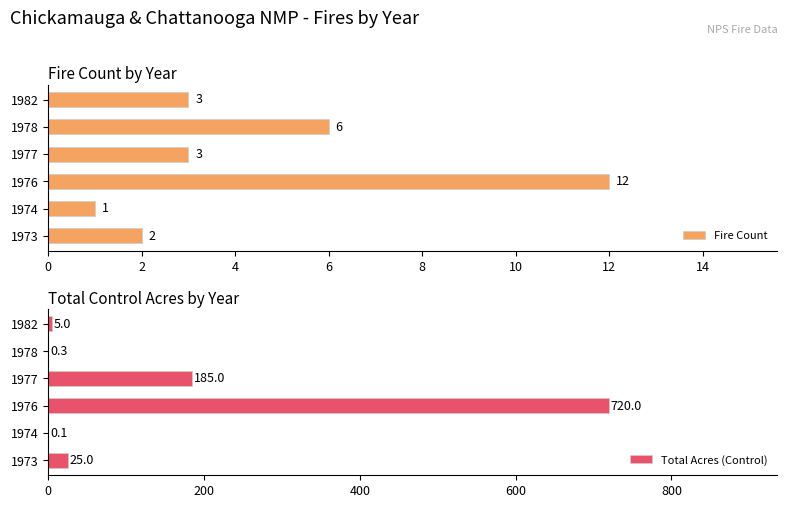

At how many categories does at least one series exceed 380?

1